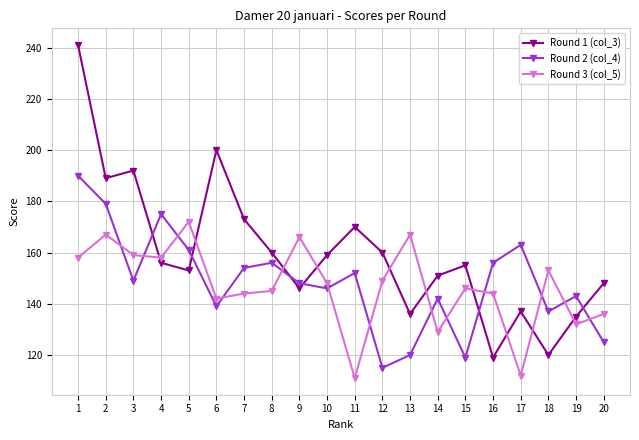

What is the approximate value of Round 3 (col_5) at 2?

167